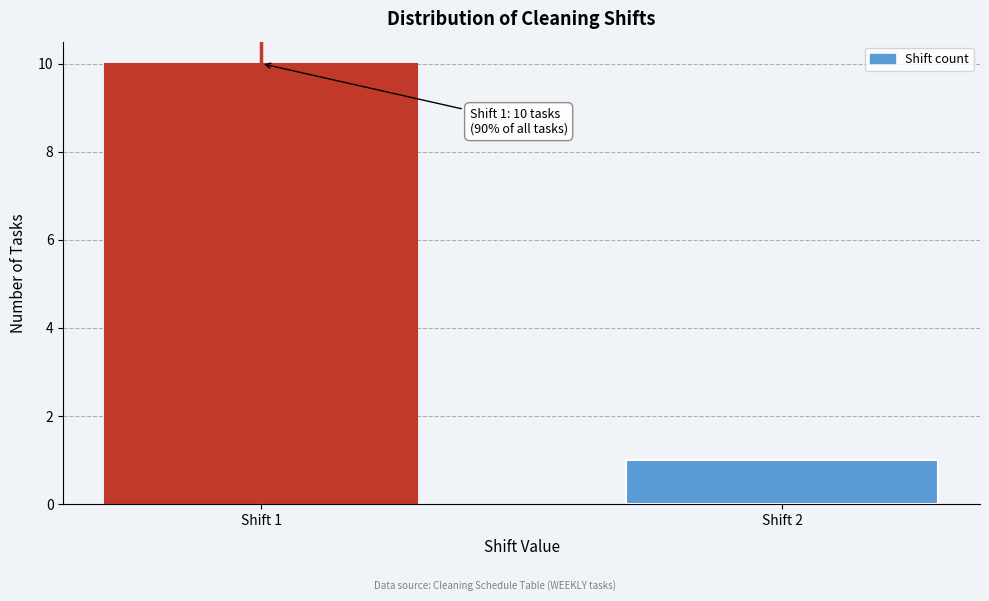

Reading left to right, what are all the values shown in this chart?

10	1